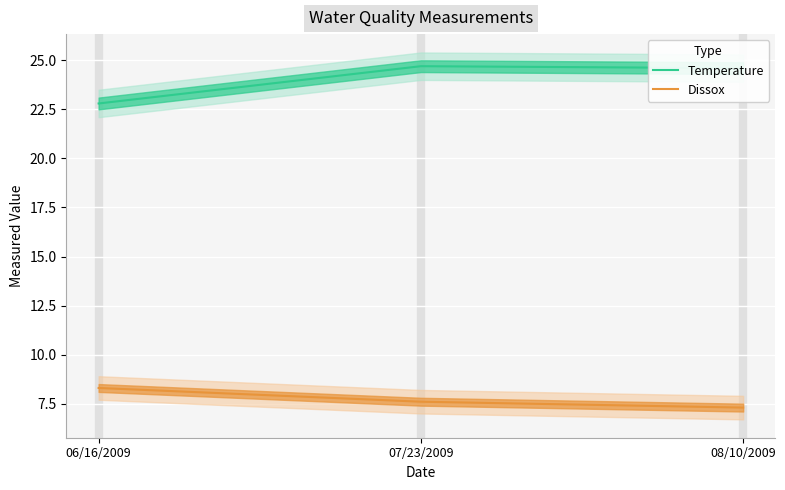

What is the spread (max minus min) of values at 07/23/2009?

17.1